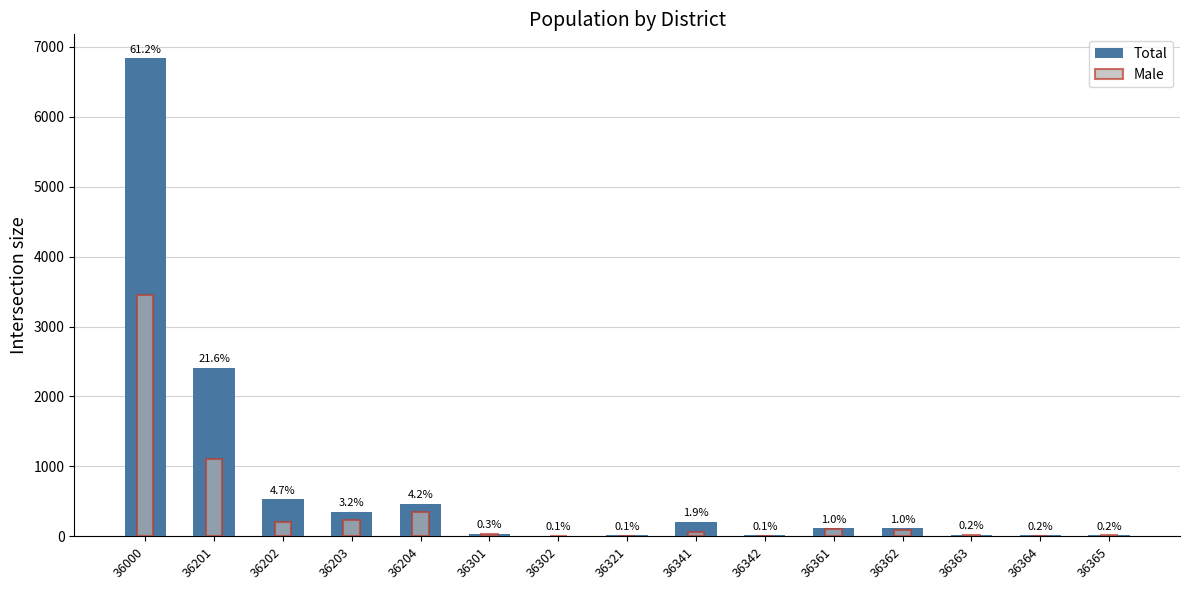

What is the spread (max minus min) of values at 36342?

6